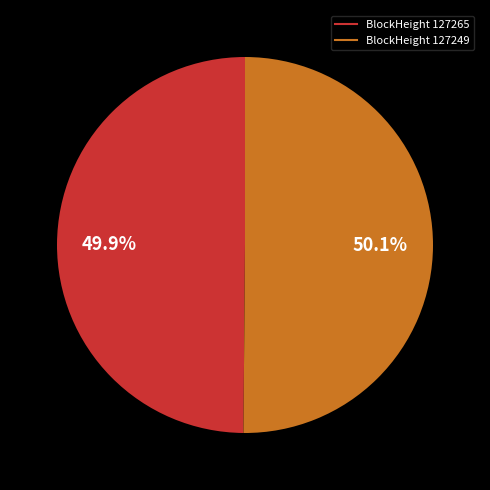

Does any single category account for the majority?

Yes